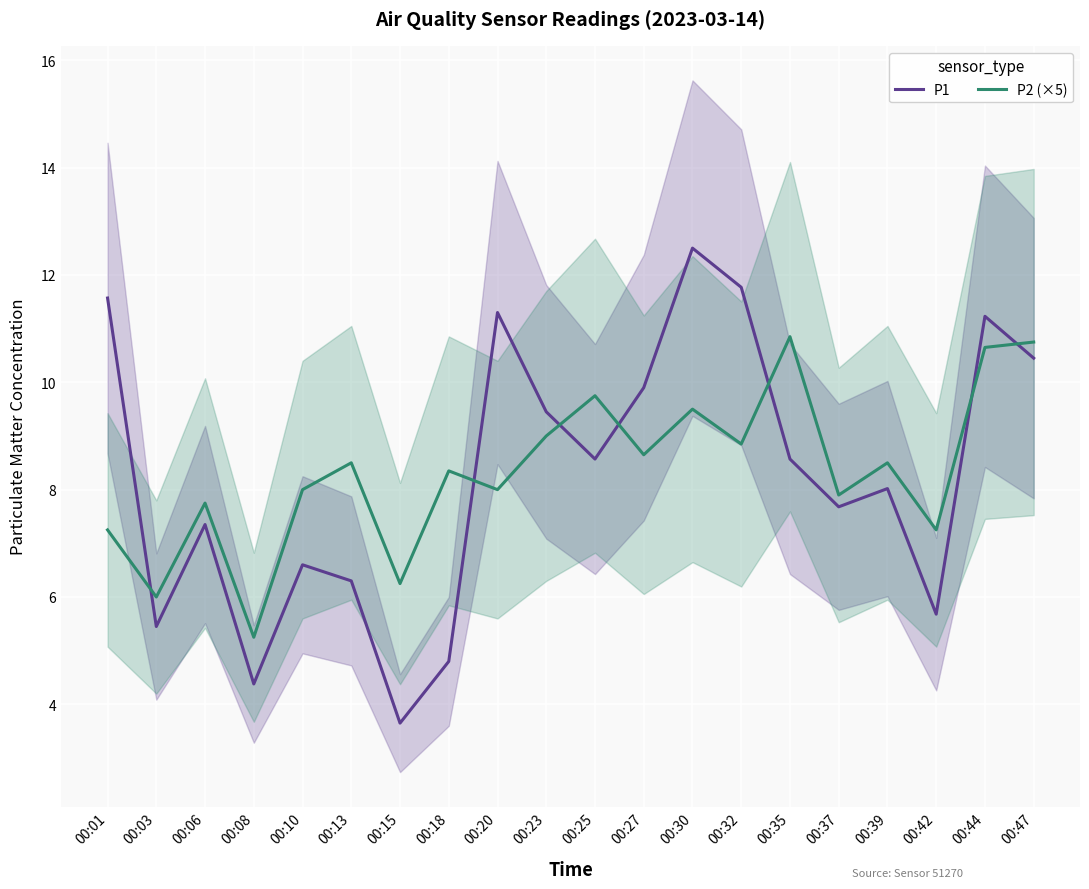

Between which two adjacent categories do P1 and P2 (×5) first intersect?

00:01 and 00:03